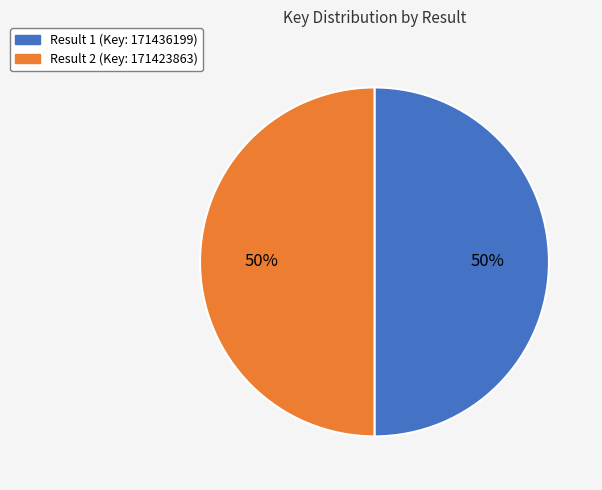

Is it true that Result 2 (Key: 171423863) is 50% of the pie?

True